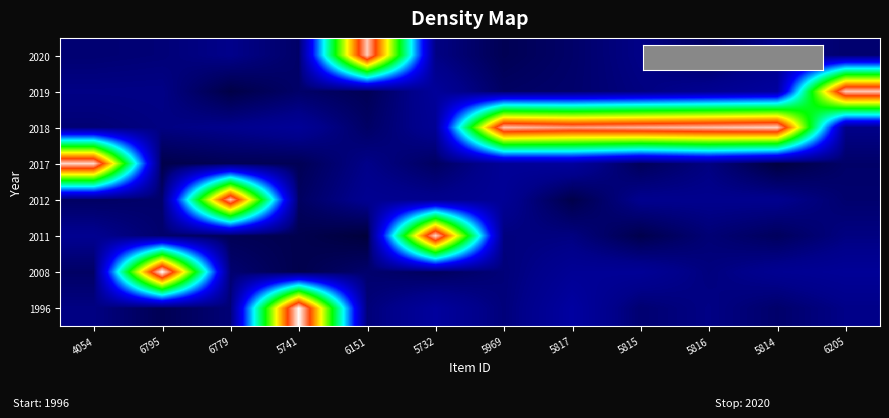

Reading left to right, what are all the values shown in this chart?

1996: 4054=8.7	6795=5.6	6779=7.9	5741=91.3	6151=8.0	5732=11.4	5969=8.1	5817=11.8	5815=7.5	5816=8.8	5814=7.1	6205=9.0
2008: 4054=6.7	6795=91.6	6779=7.5	5741=5.1	6151=7.3	5732=6.2	5969=8.0	5817=10.4	5815=10.6	5816=8.4	5814=10.0	6205=10.6
2011: 4054=9.8	6795=7.2	6779=5.8	5741=5.3	6151=4.0	5732=88.9	5969=8.4	5817=8.6	5815=5.1	5816=7.8	5814=6.2	6205=8.6
2012: 4054=6.6	6795=7.1	6779=87.1	5741=6.5	6151=10.0	5732=9.6	5969=10.4	5817=5.0	5815=9.6	5816=9.5	5814=9.6	6205=7.3
2017: 4054=88.8	6795=5.0	6779=5.7	5741=5.6	6151=9.1	5732=6.4	5969=10.7	5817=11.4	5815=6.0	5816=8.6	5814=4.2	6205=6.9
2018: 4054=7.7	6795=8.7	6779=9.5	5741=10.7	6151=6.7	5732=10.3	5969=86.9	5817=84.7	5815=85.9	5816=87.0	5814=88.2	6205=9.1
2019: 4054=8.9	6795=8.9	6779=4.7	5741=7.0	6151=5.7	5732=11.0	5969=6.6	5817=7.1	5815=8.5	5816=10.0	5814=11.5	6205=87.6
2020: 4054=7.6	6795=7.9	6779=9.2	5741=6.9	6151=87.7	5732=8.8	5969=5.6	5817=7.0	5815=9.0	5816=6.2	5814=9.2	6205=7.4